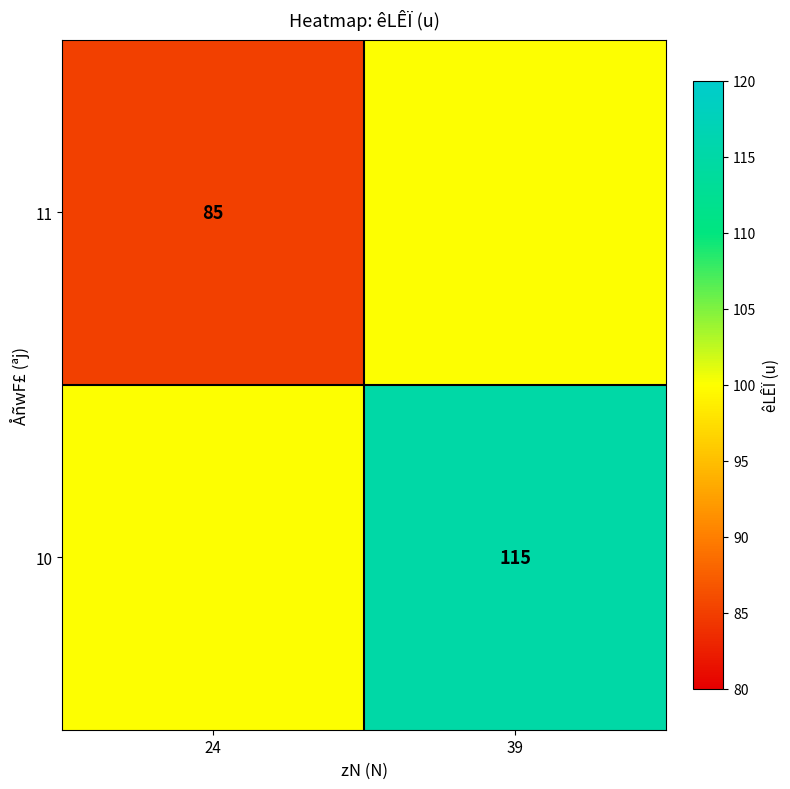

Is it true that 11 equals 146 at 24?

False